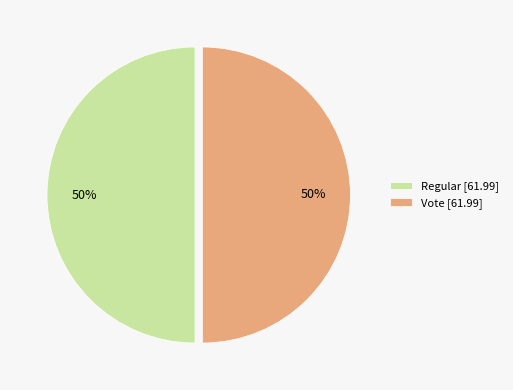

Count the number of slices in the pie.

2